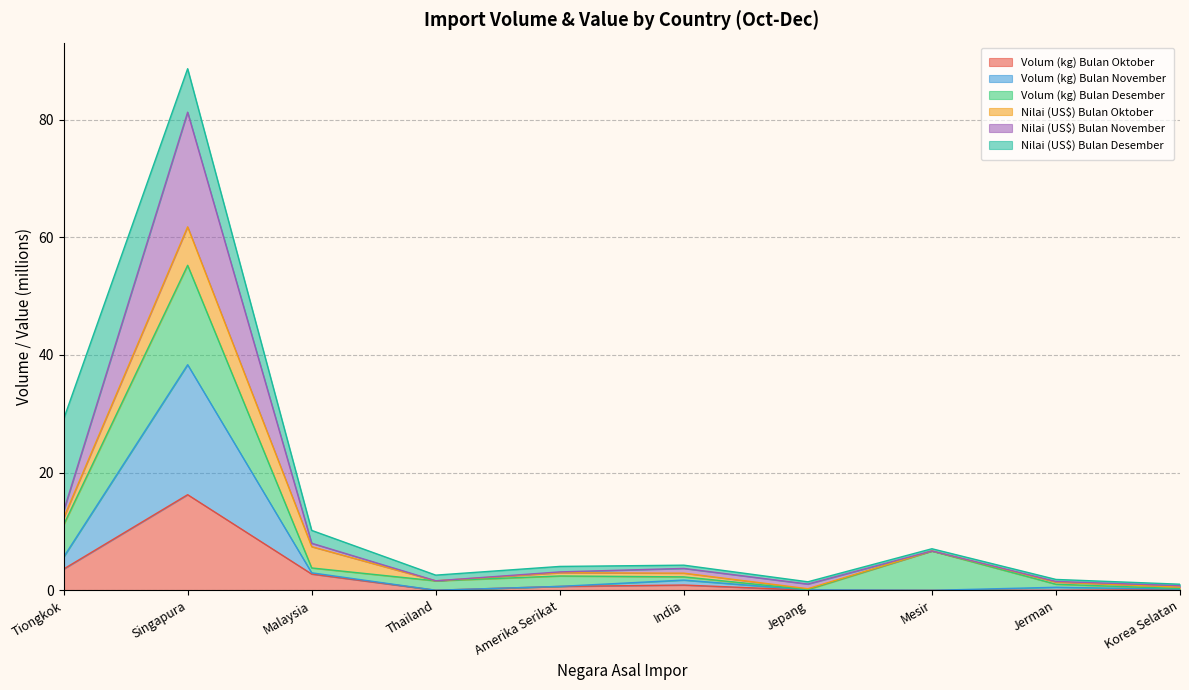

What position from the left is Jerman?

9